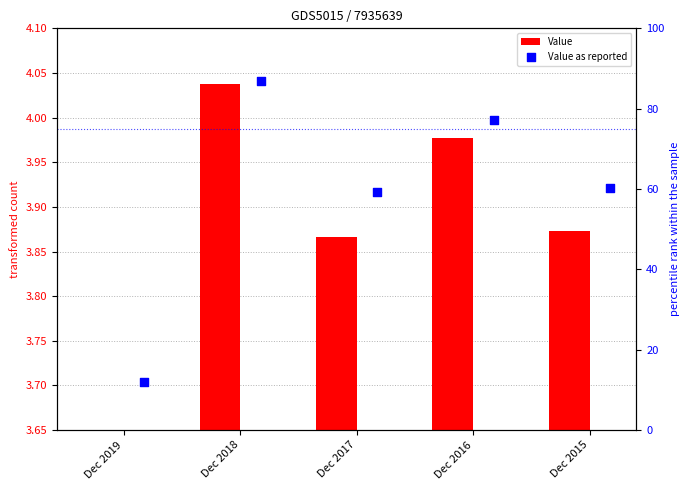

Which series has the widest spread of Y values?

Value as reported